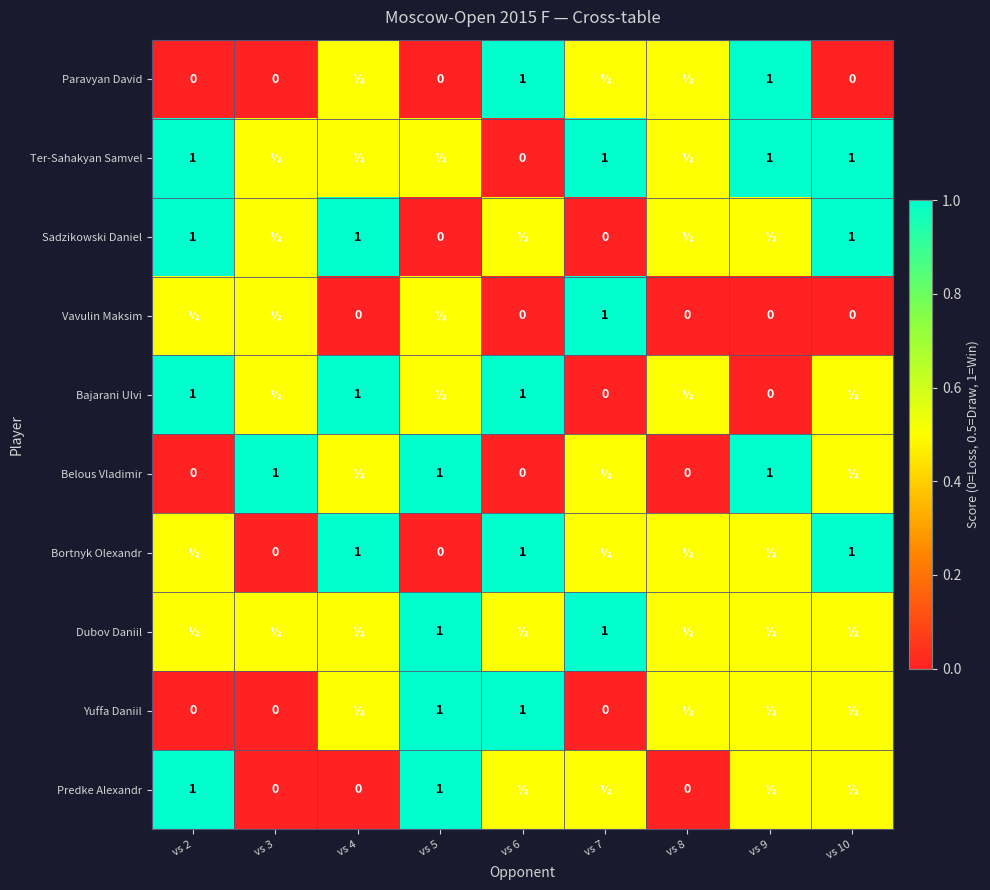

Is the value of Bortnyk Olexandr at vs 4 greater than the value of Sadzikowski Daniel at vs 7?

Yes